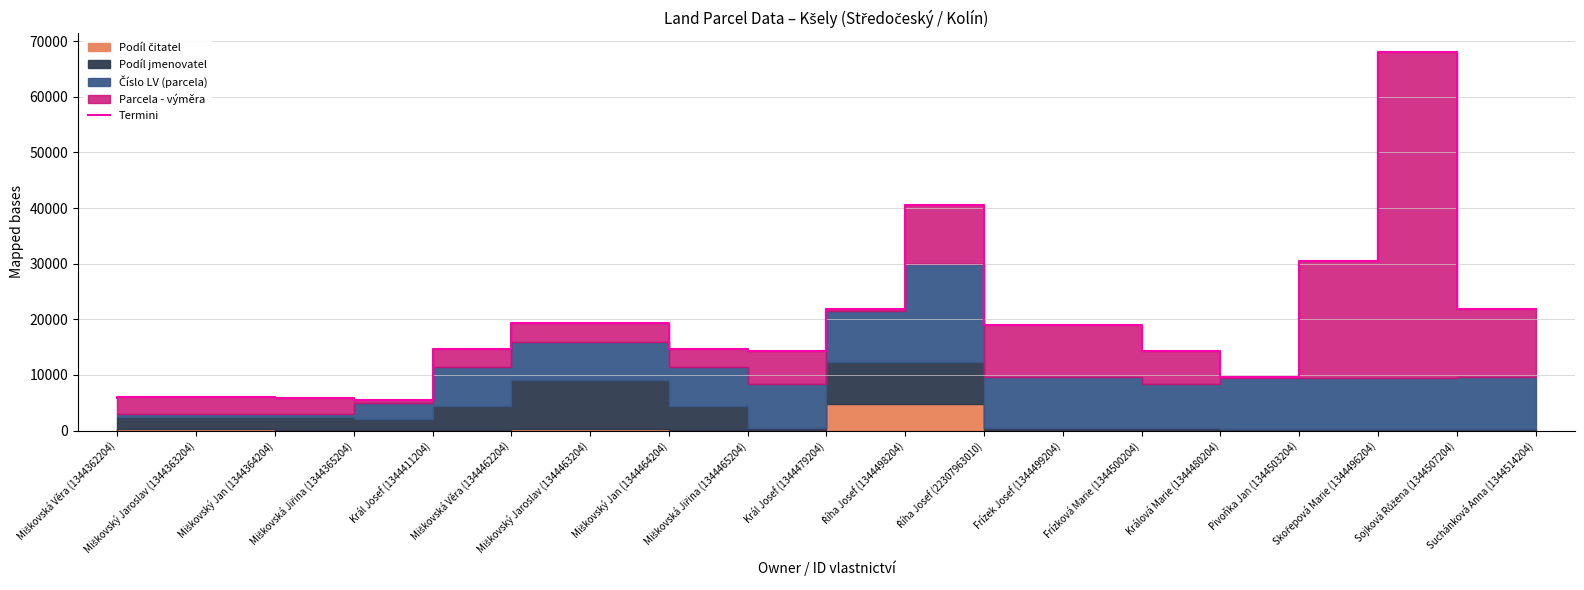

How many interior local valleys (lower than both neighbors) does the data have?

3